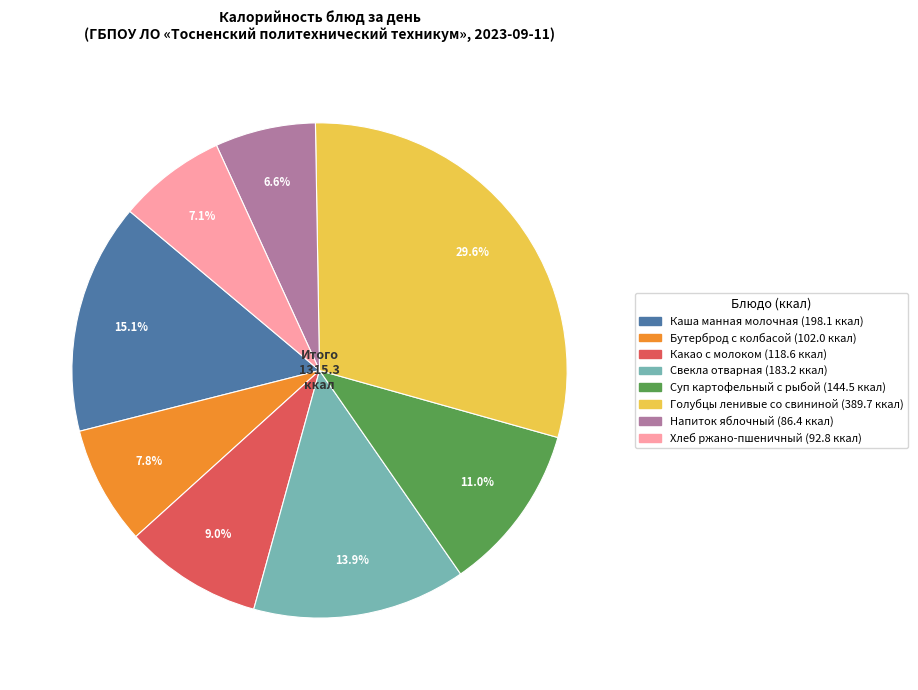

What percentage is NOT represented by Напиток яблочный?

93.4%